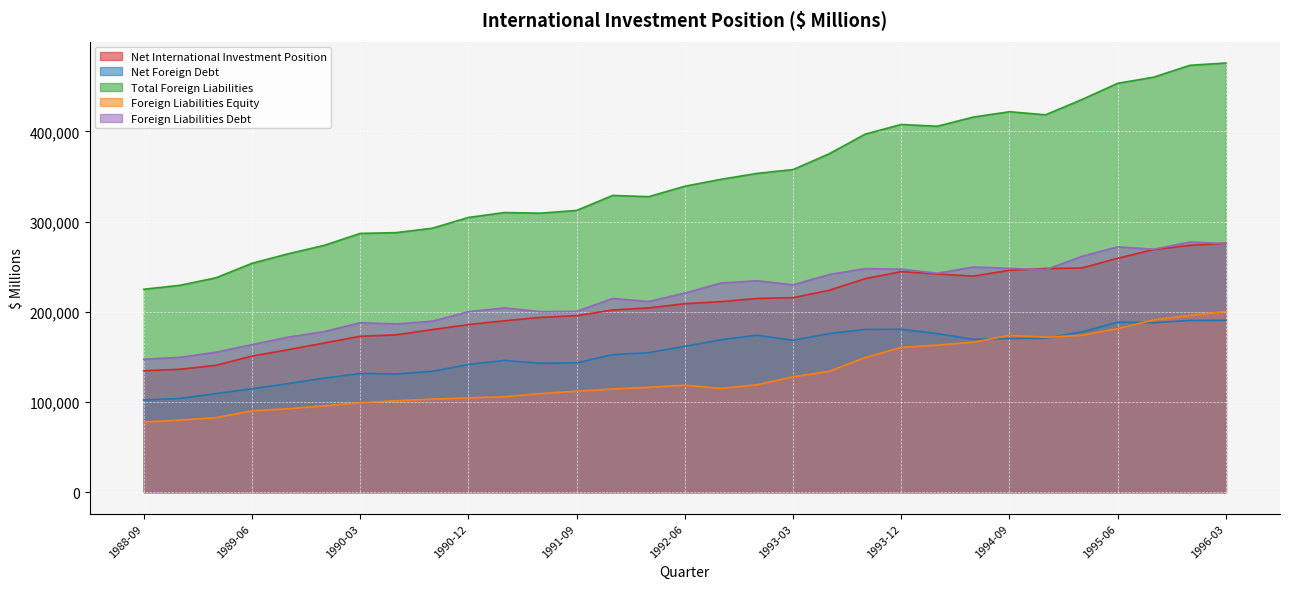

The Net International Investment Position series shows 276044 at 1996-03. True or false?

True